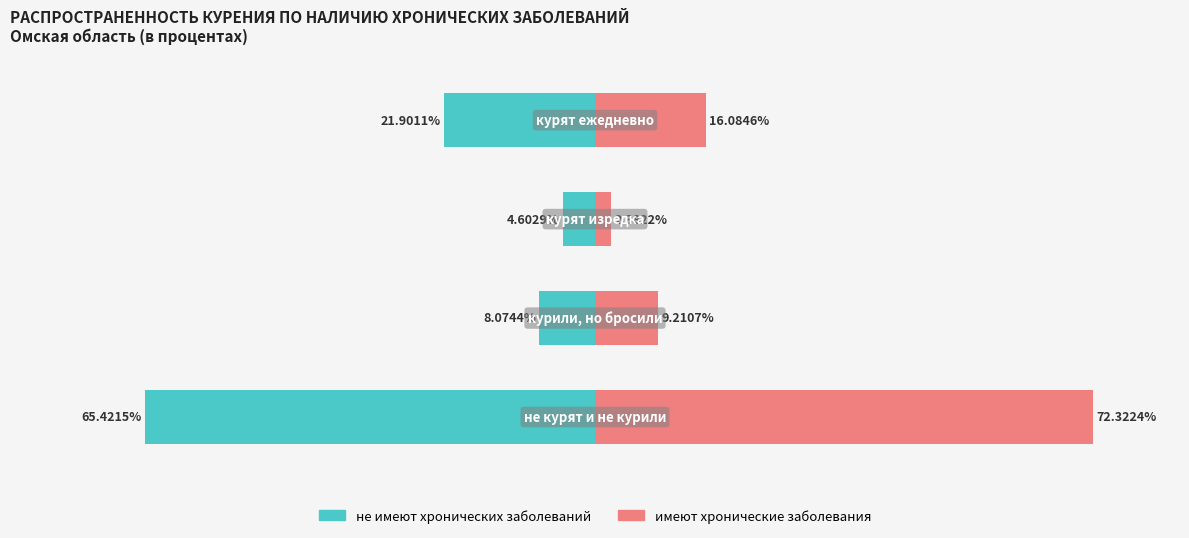

Reading left to right, transcribe all the data shown in this chart.

не имеют хронических заболеваний: -65.4	-8.1	-4.6	-21.9
имеют хронические заболевания: 72.3	9.2	2.4	16.1